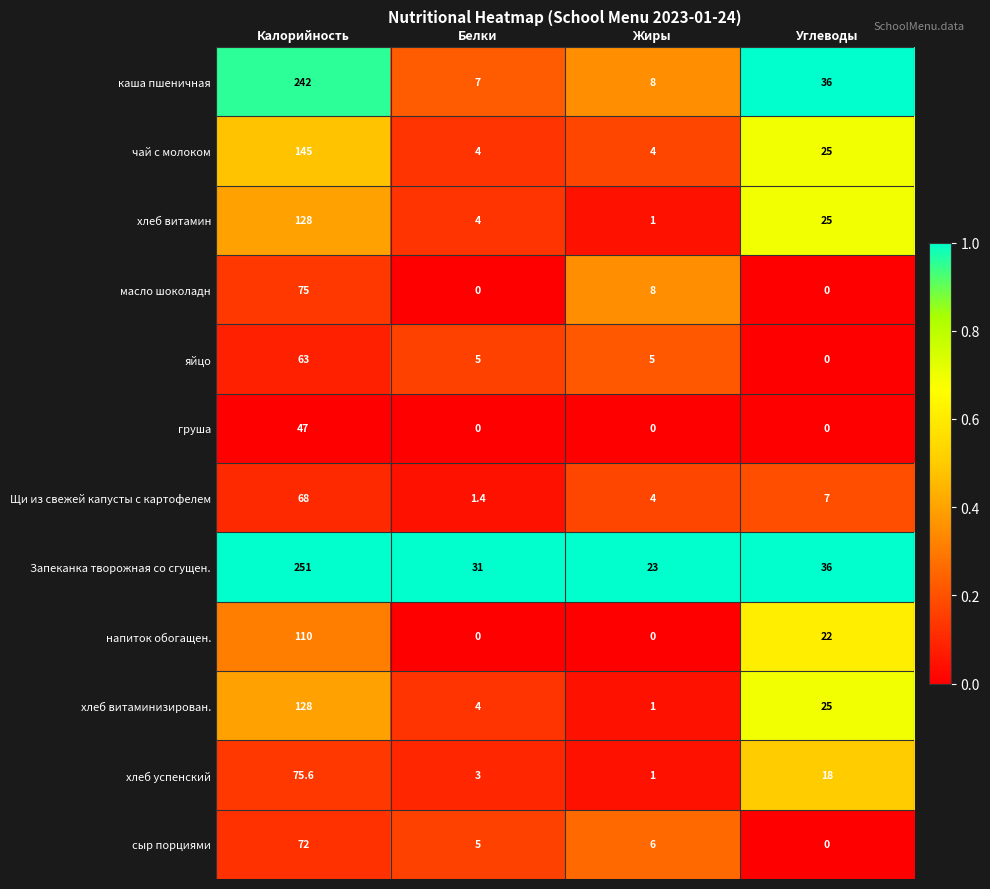

What is the highest value of the Запеканка творожная со сгущен. series?

251.0